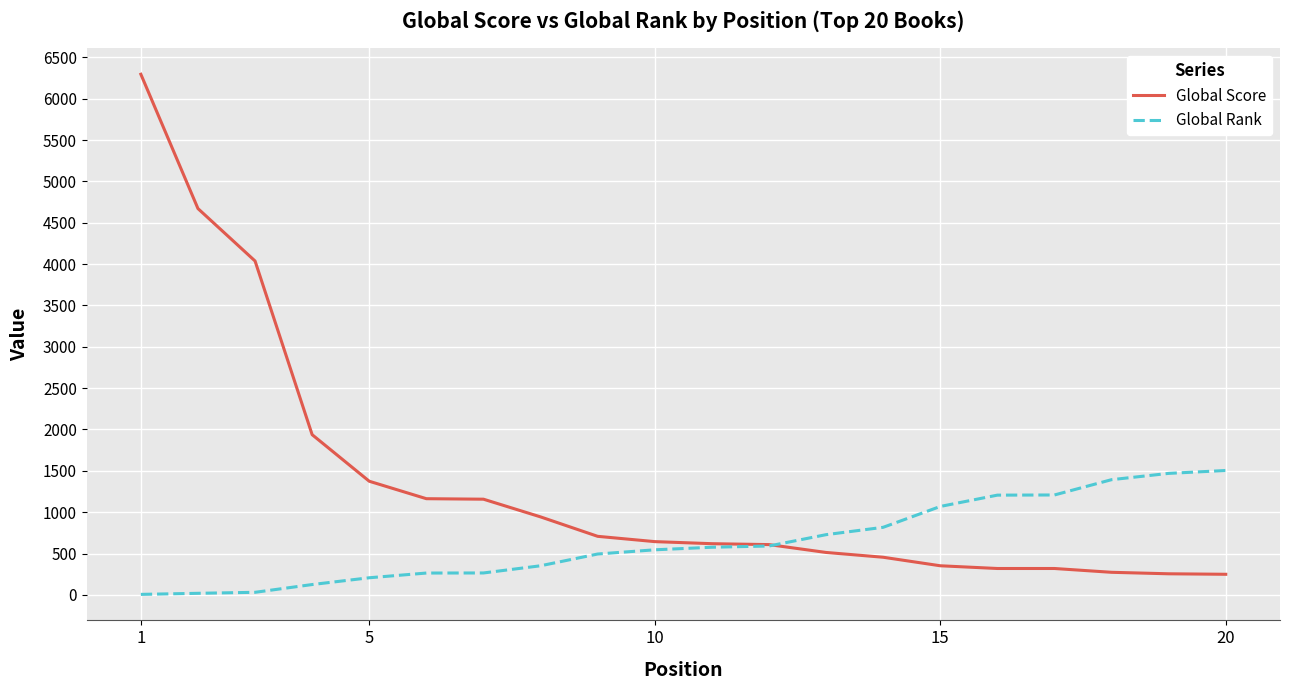

What is the maximum value for Global Score?

6295